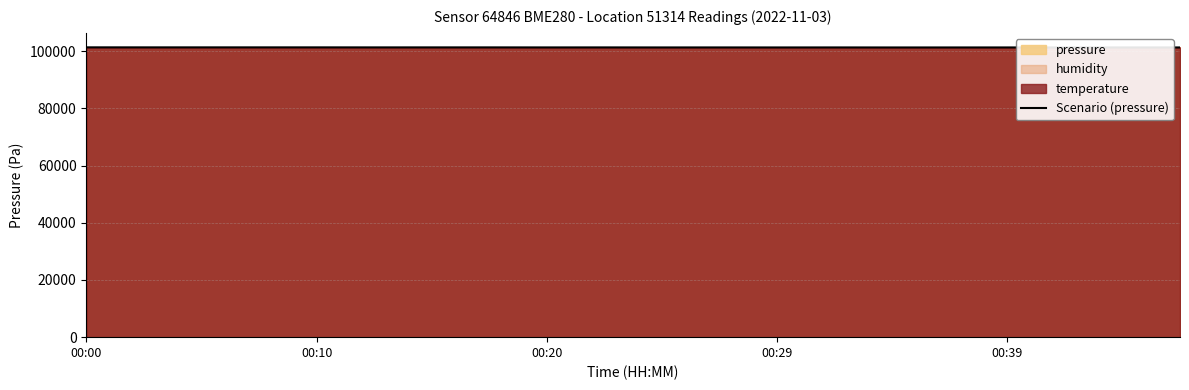

What is the maximum value for Scenario (pressure)?

101372.5